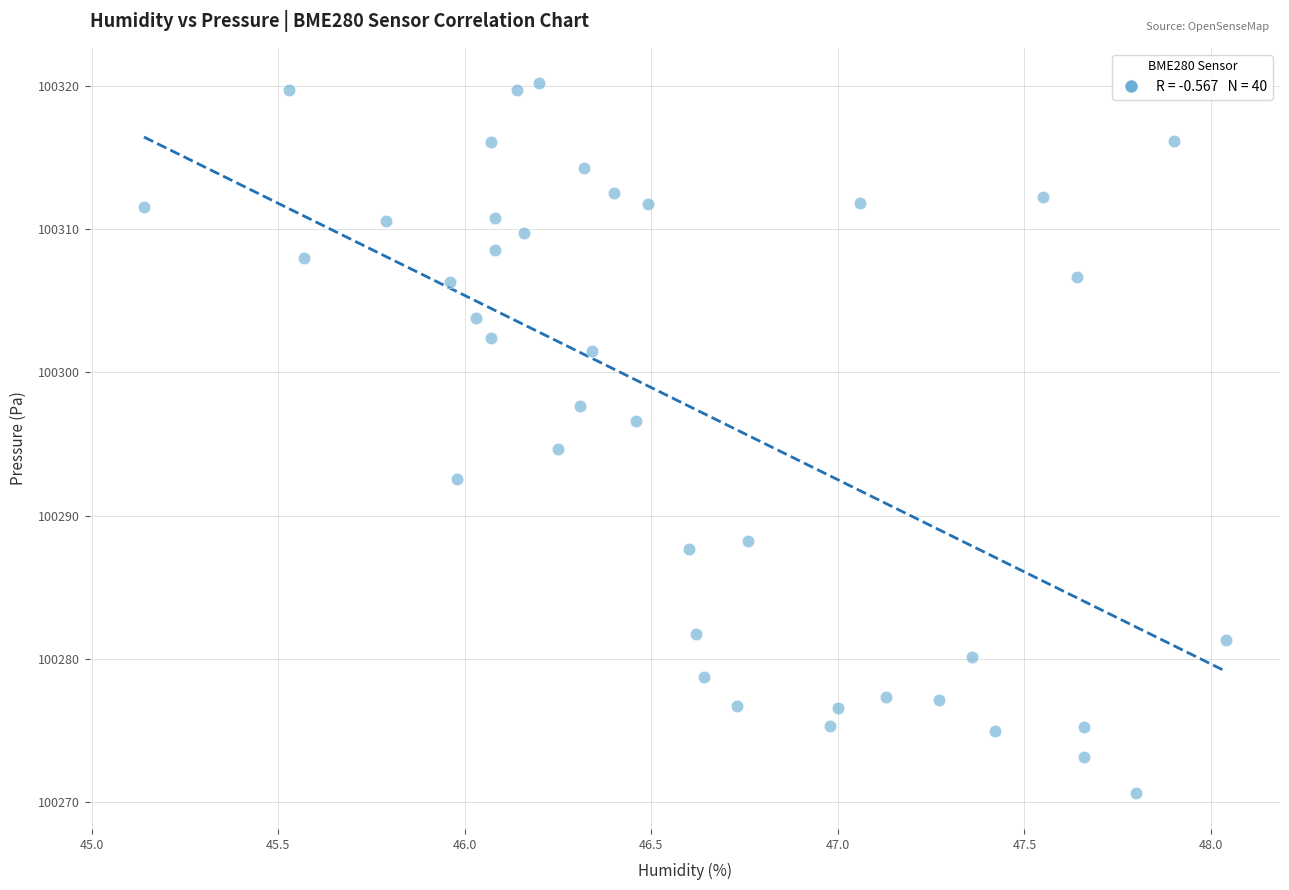

What is the range of Y values (max minus min)?

49.6